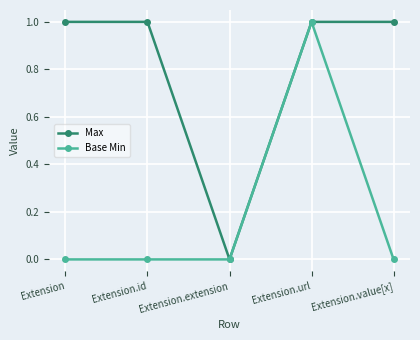

What is the maximum value for Max?

1